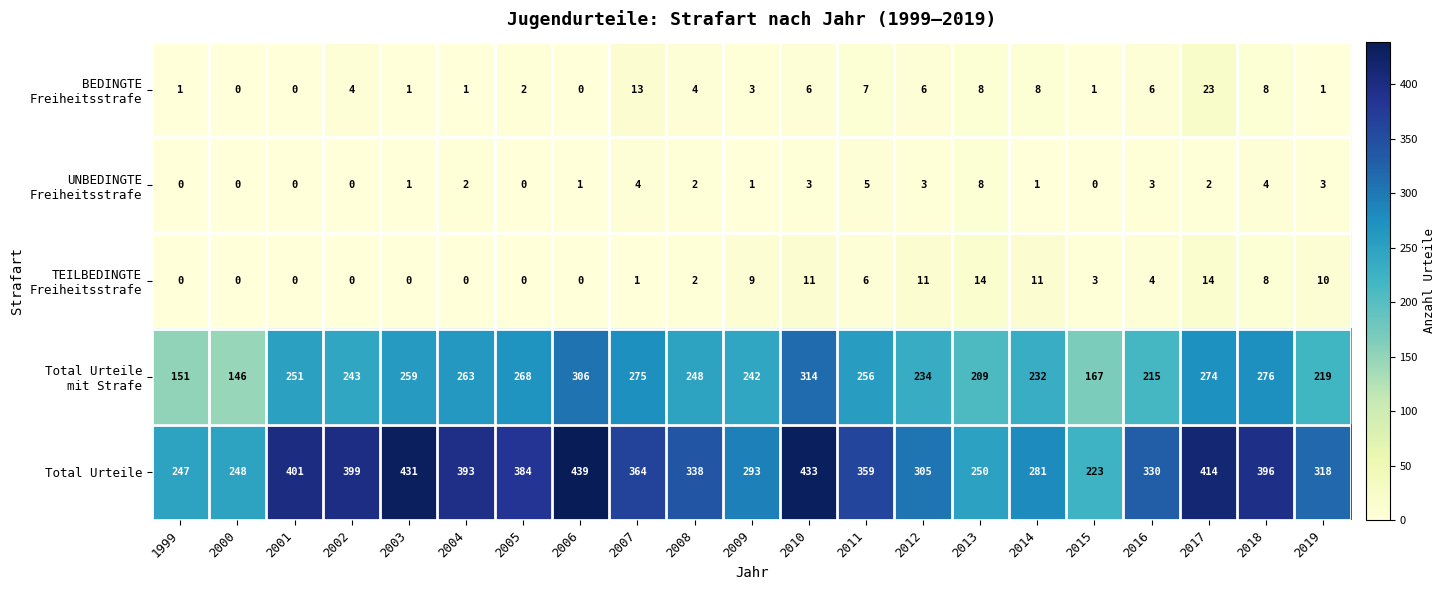

How many data points does each series have?

21